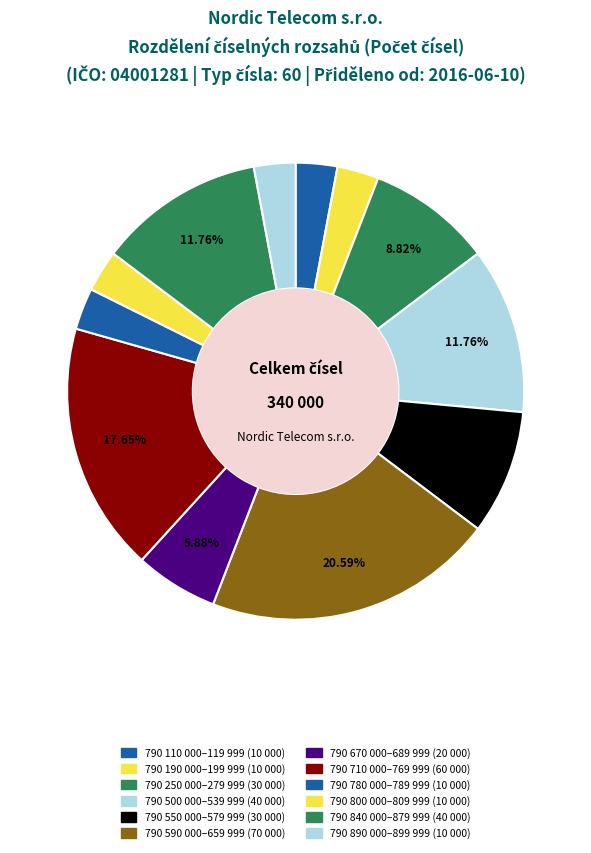

Is there any slice that represents more than half of the pie?

No